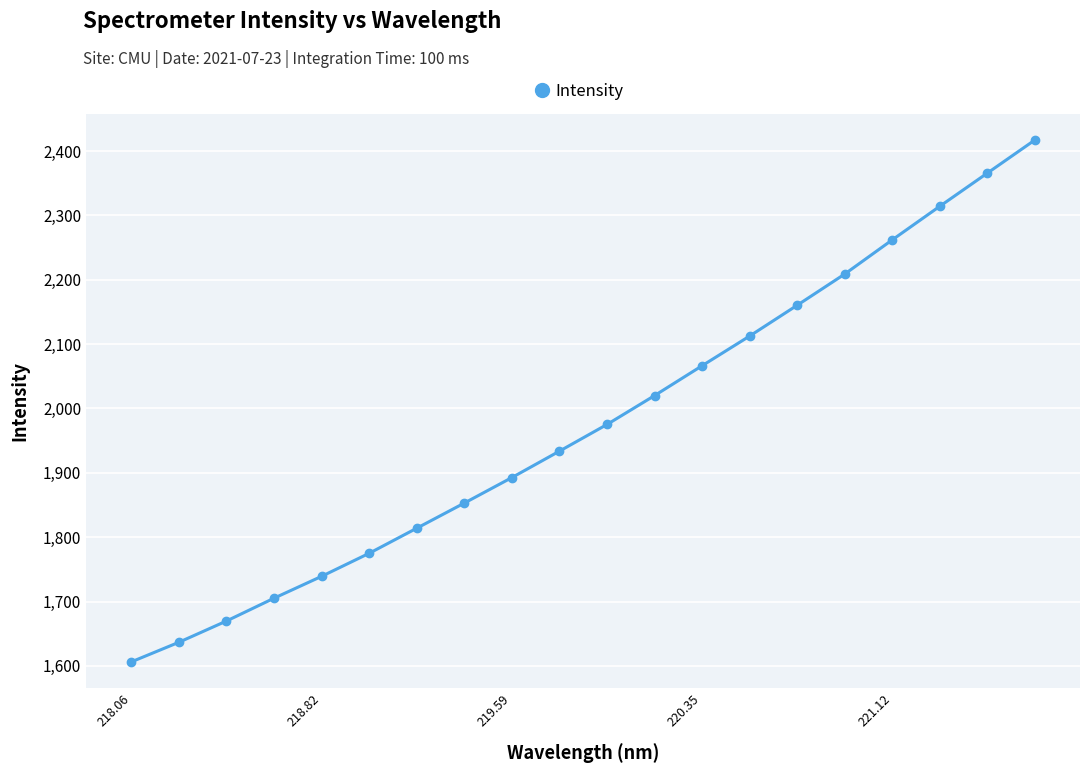

What is the maximum value shown in the chart?

2417.2